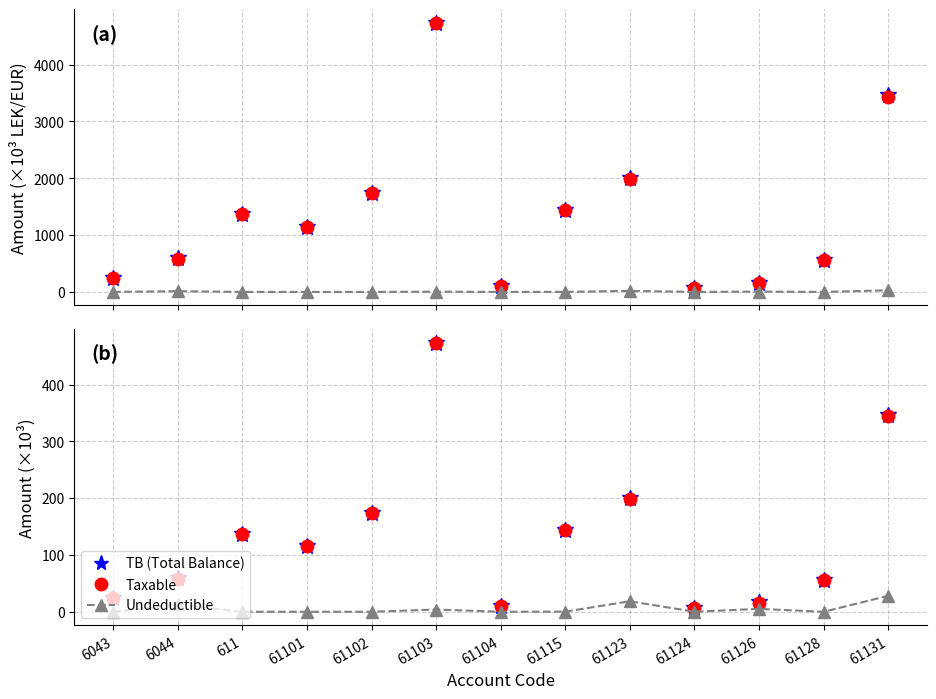

What are all the series names shown in the legend?

TB (Total Balance), Taxable, Undeductible